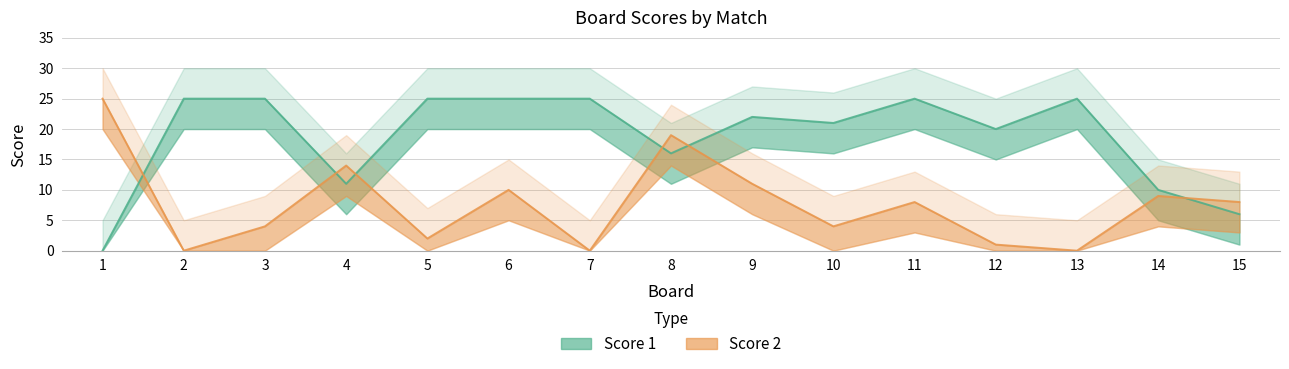

How many intersections are there between Score 2 and Score 1?

6